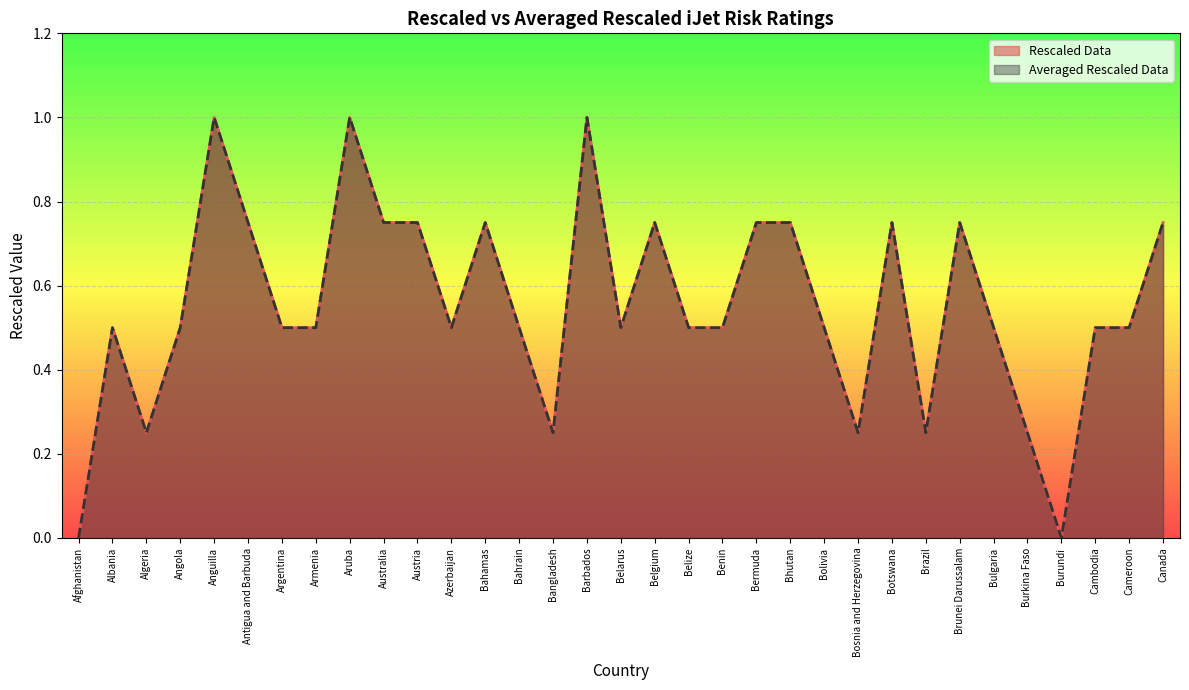

What are all the series names shown in the legend?

Rescaled Data, Averaged Rescaled Data